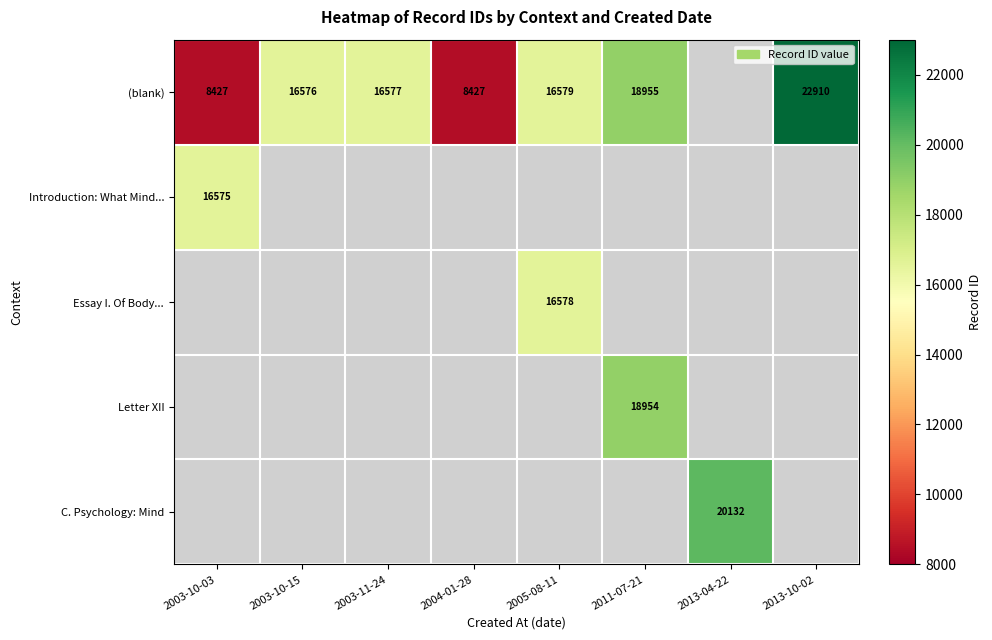

True or false: (blank) has a value of 28163 at 2003-11-24.

False